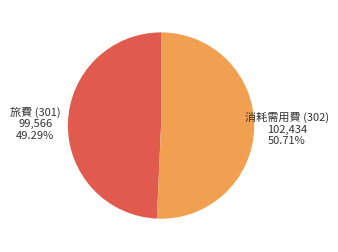

Which slice is the smallest?

旅費 (301)